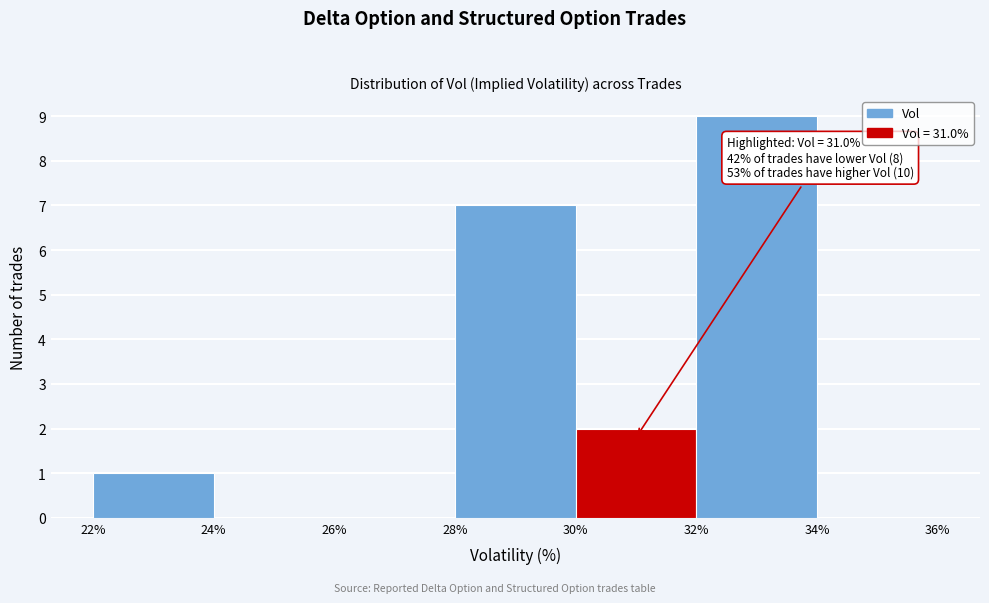

Which range on the x-axis has the tallest bar?

32% to 34%